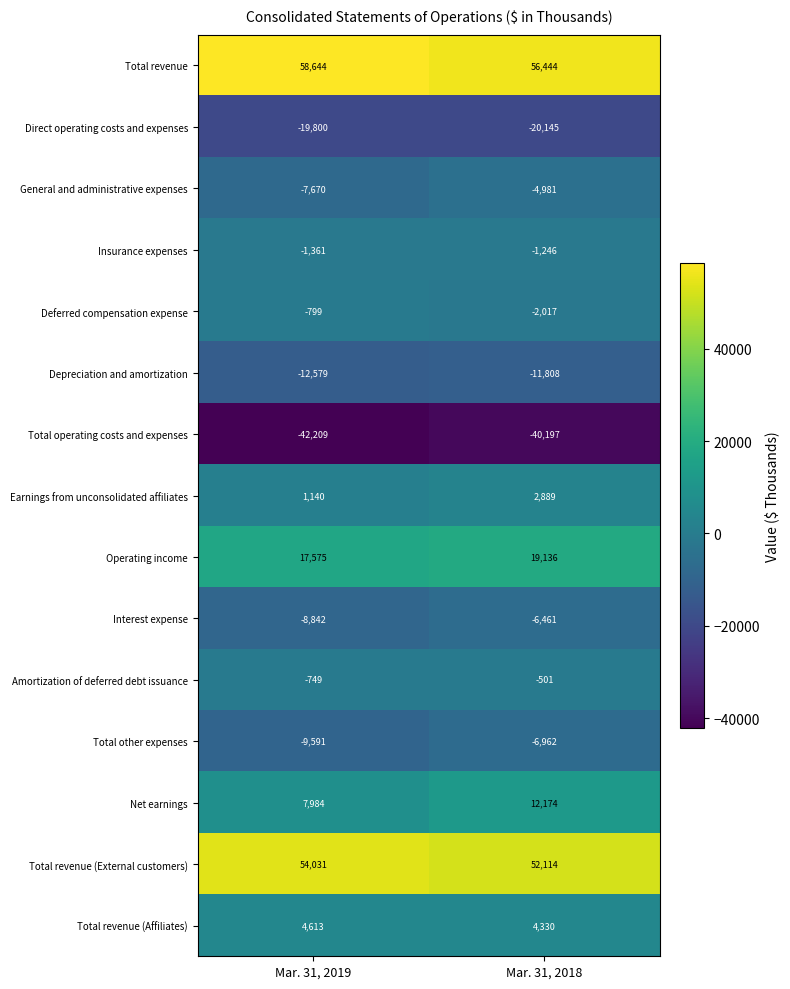

Is it true that Depreciation and amortization equals -11808 at Mar. 31, 2018?

True